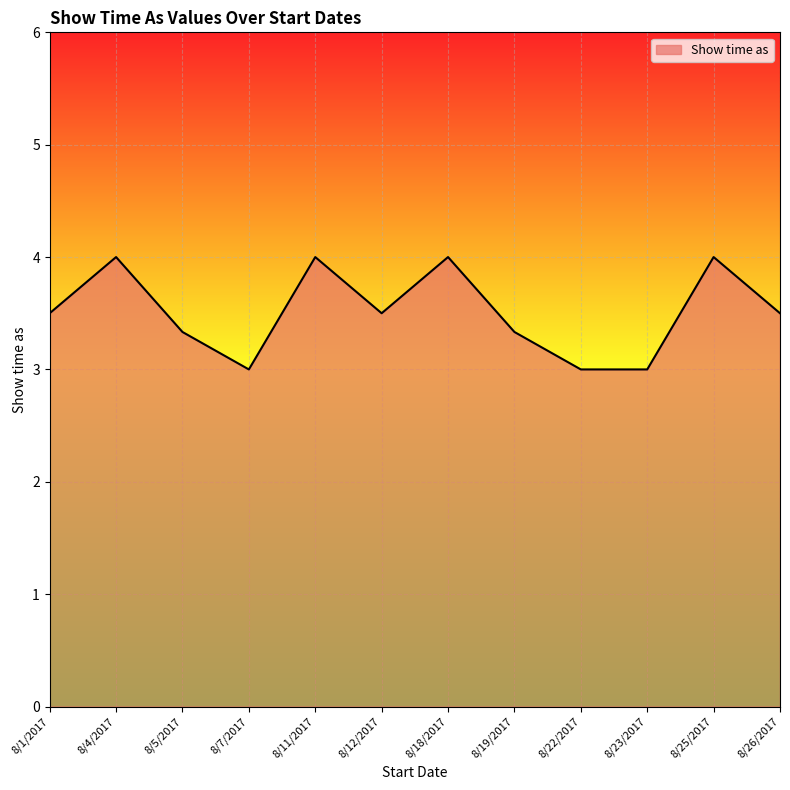

Where is the first local maximum?

8/4/2017